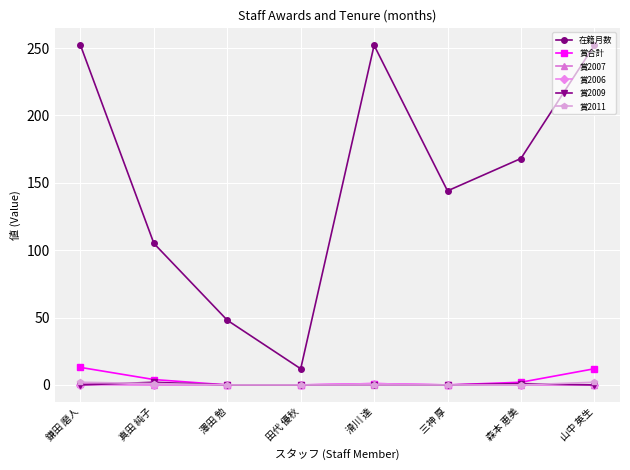

What is the value of the 賞2011 point at the 2nd from the left?

1